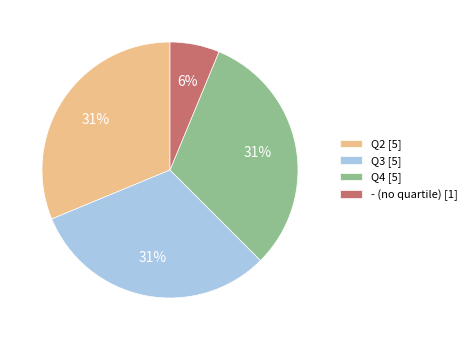

Combined, do Q3 [5] and Q4 [5] account for over 50%?

Yes